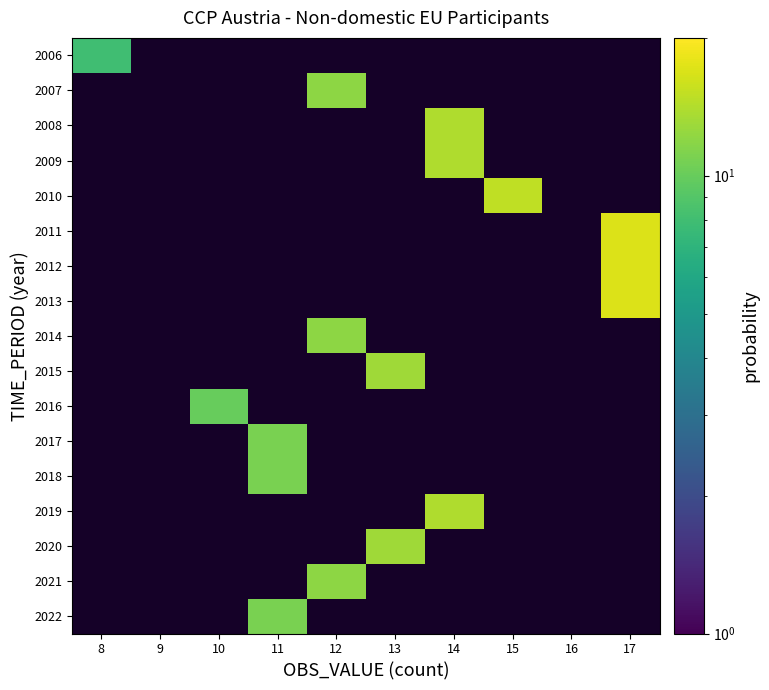

True or false: 2015 has a value of 13.0 at 13.

True